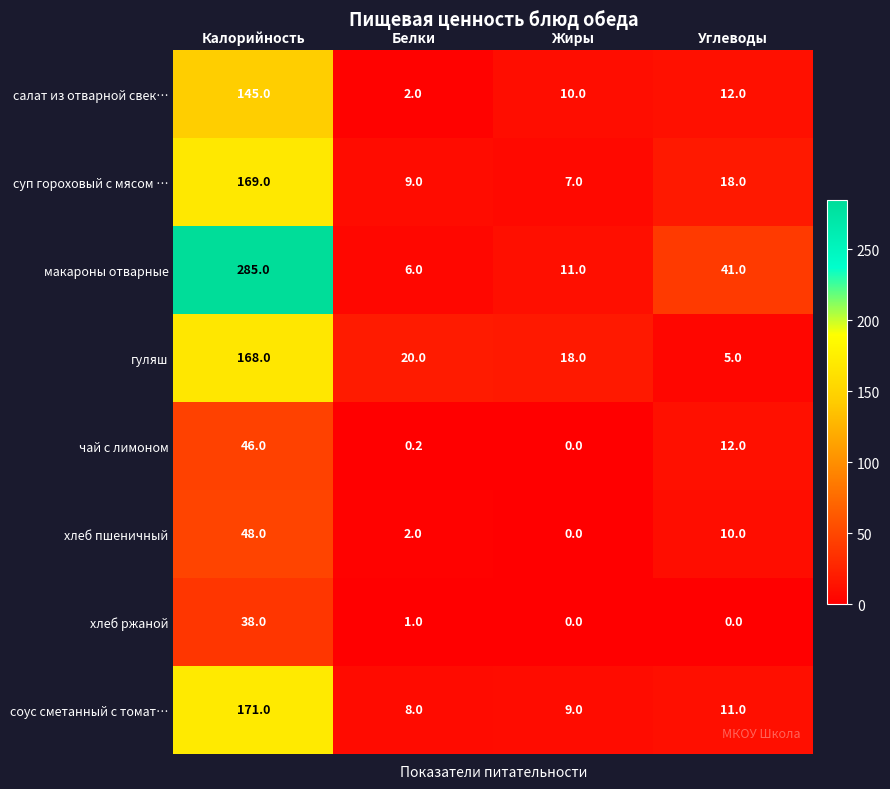

How many values in the соус сметанный с томат… series are below 11?

2